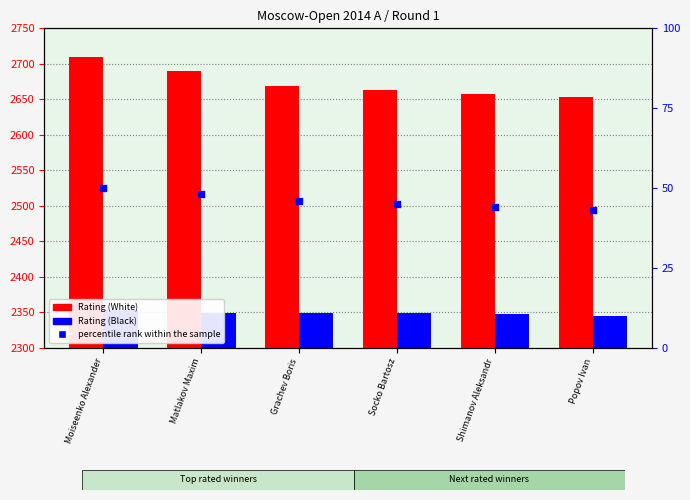

Which series reaches the minimum Y coordinate?

percentile rank within the sample